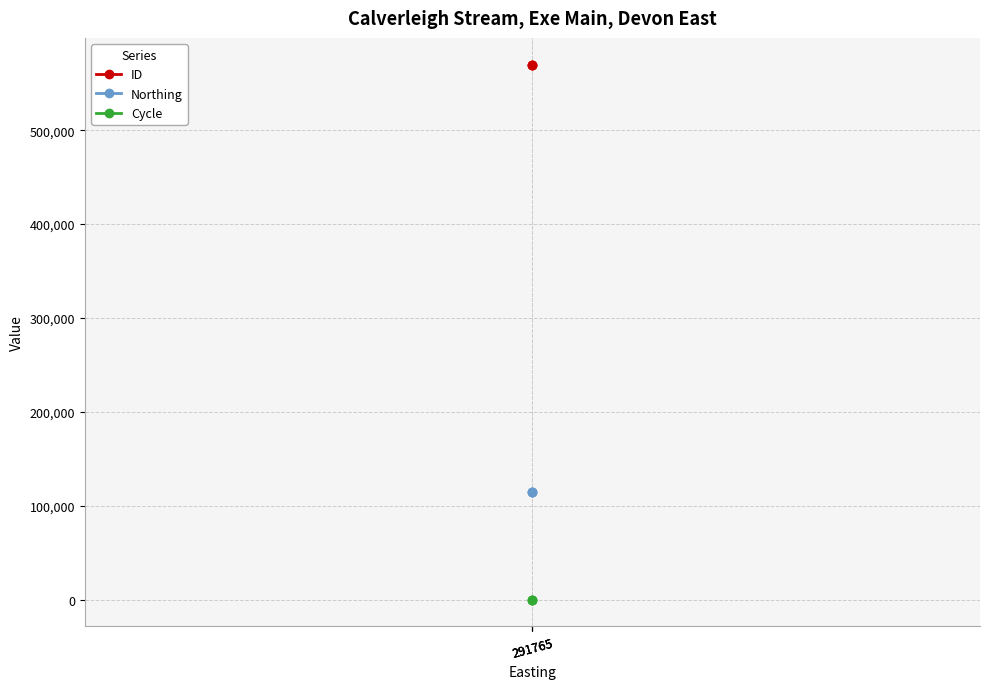

Does the chart display data point markers on the line(s)?

Yes